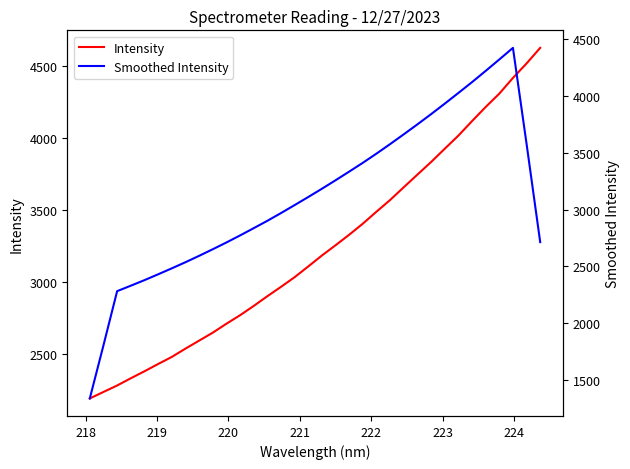

How many lines are shown in the chart?

2